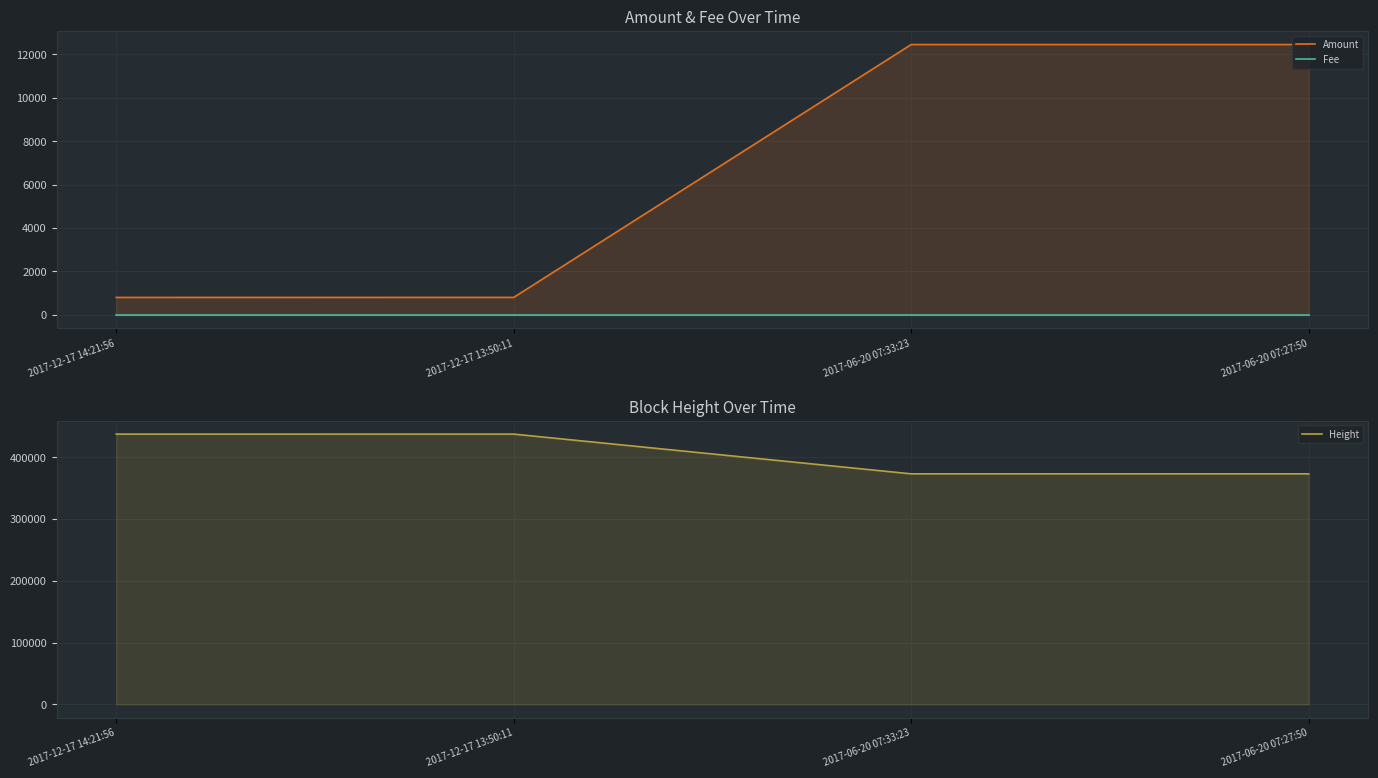

Is it true that Amount equals 799 at 2017-12-17 14:21:56?

True